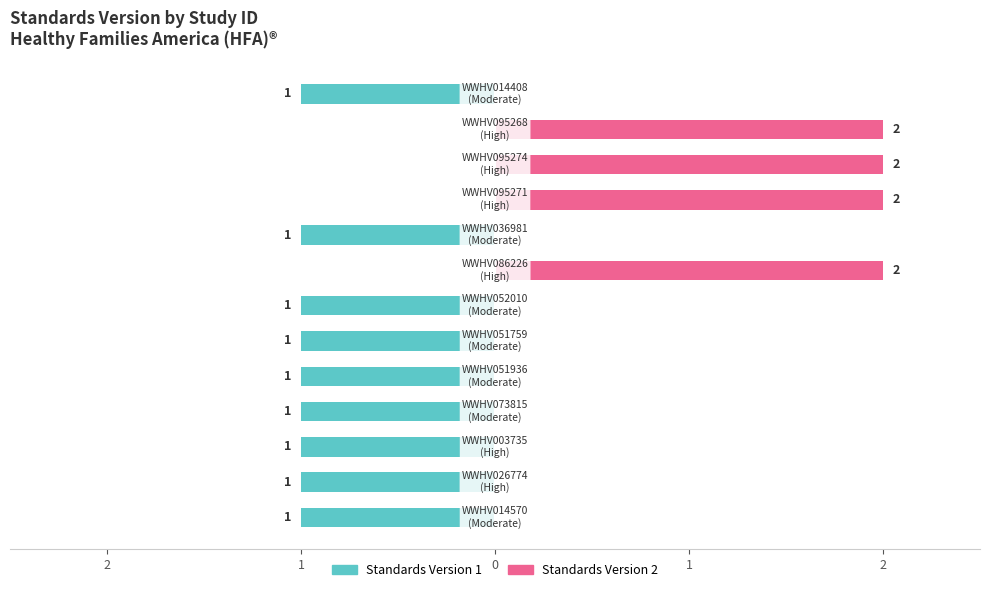

Rank the categories by value from highest to lowest.

7, 9, 10, 11, 0, 1, 2, 3, 4, 5, 6, 8, 12